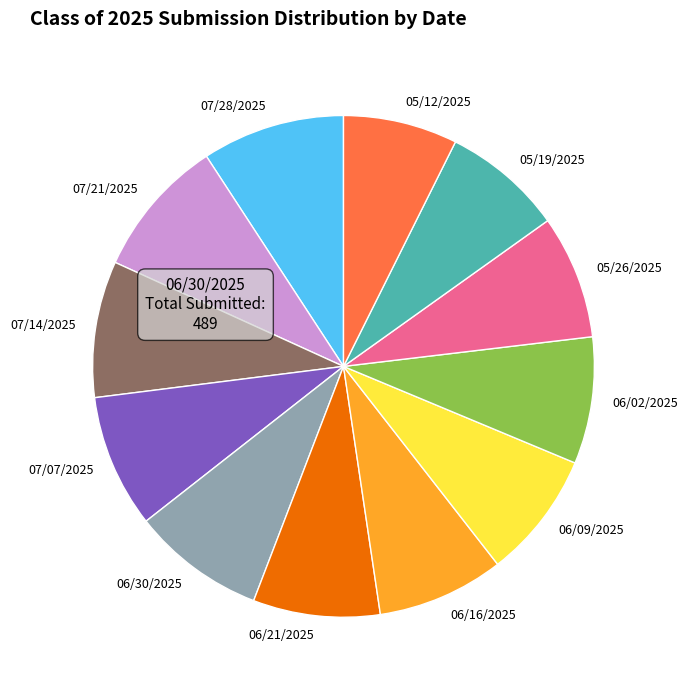

Is there a majority slice in this chart?

No